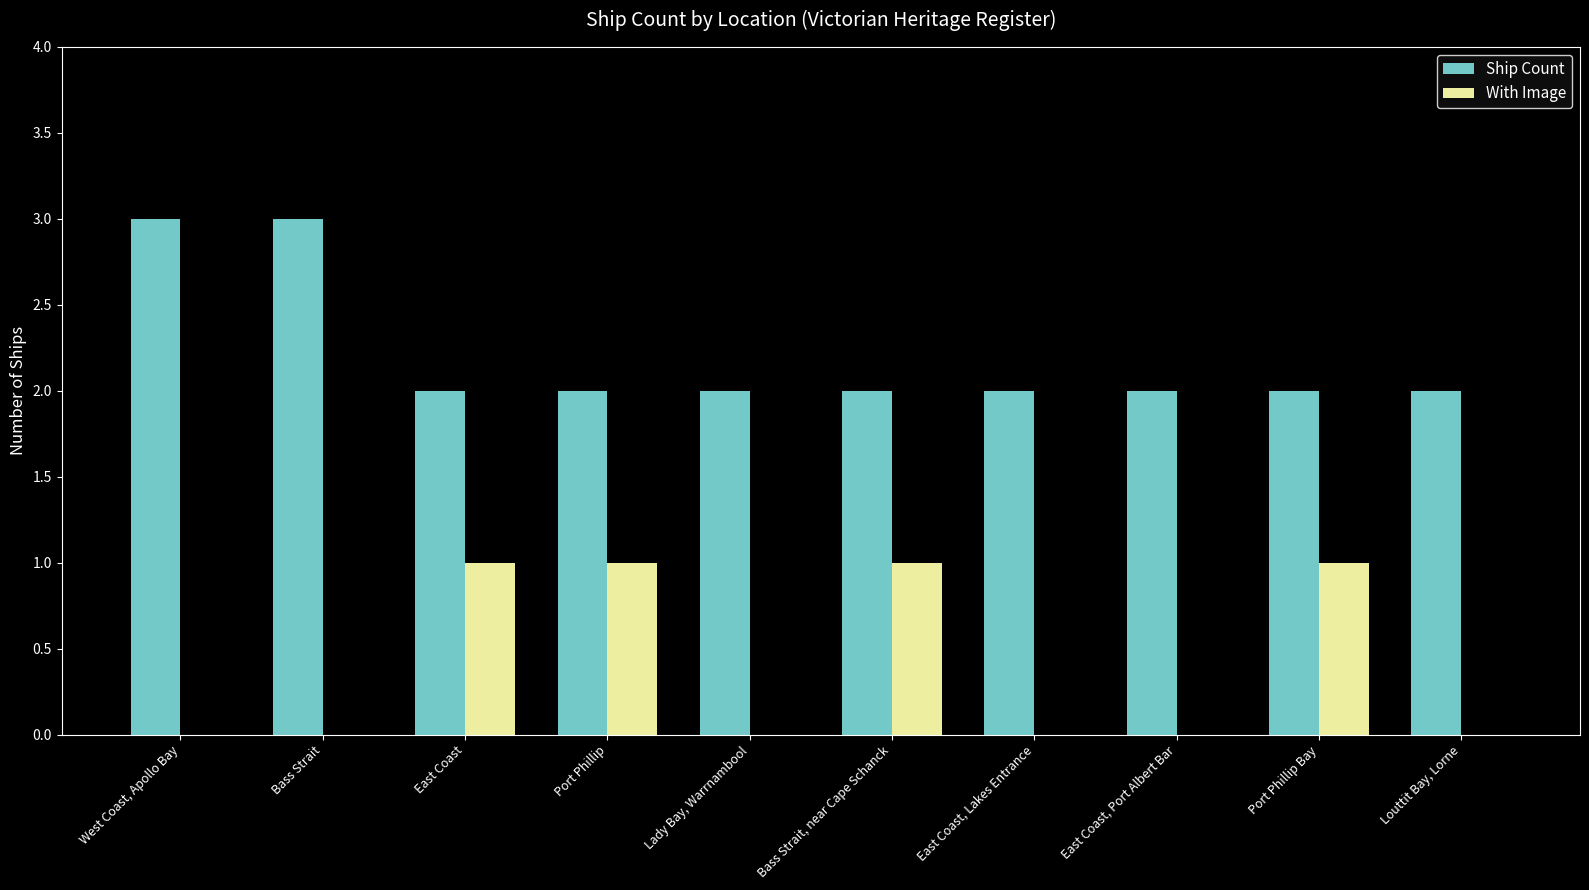

Does the chart contain stacked bars?

No